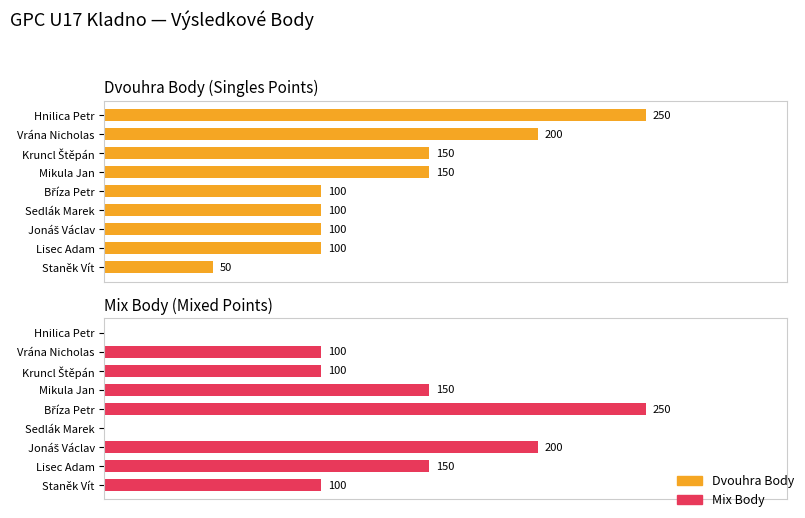

Which series has the largest range (max minus min)?

Mix Body